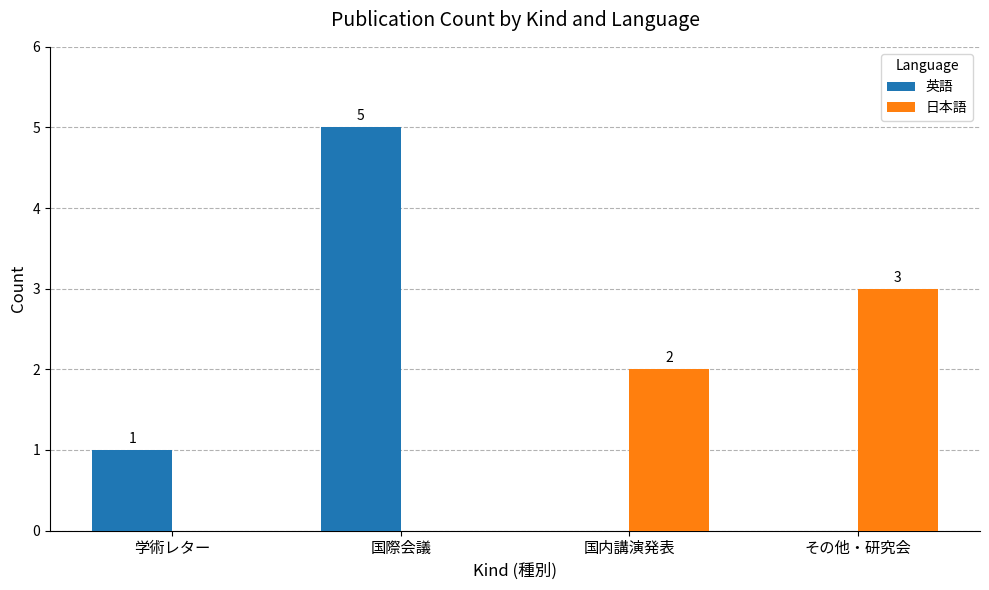

What is the total value across all series at 国際会議?

5